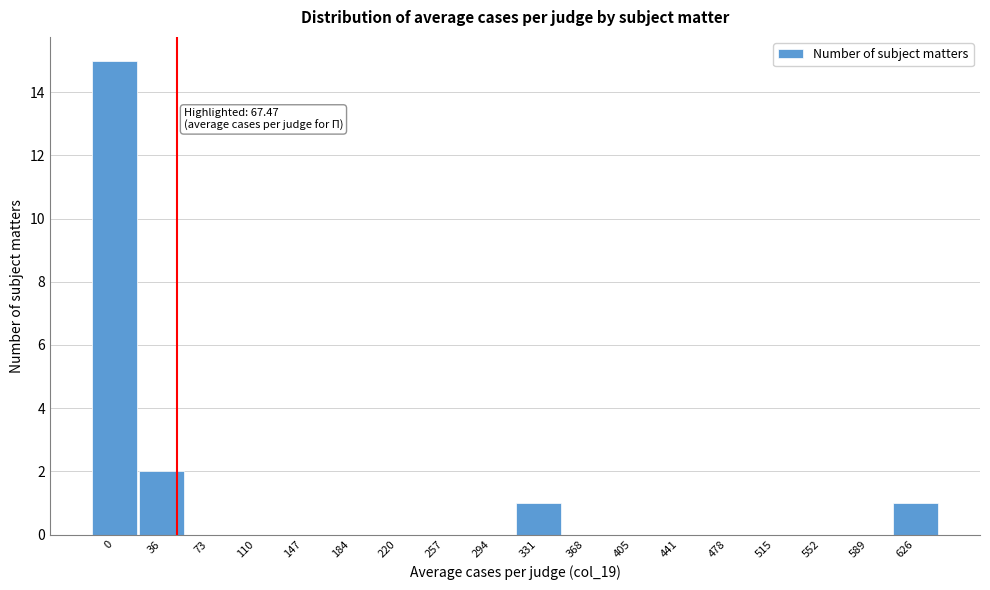

Reading left to right, extract all data points from this chart.

0=15	36=2	73=0	110=0	147=0	184=0	220=0	257=0	294=0	331=1	368=0	405=0	441=0	478=0	515=0	552=0	589=0	626=1